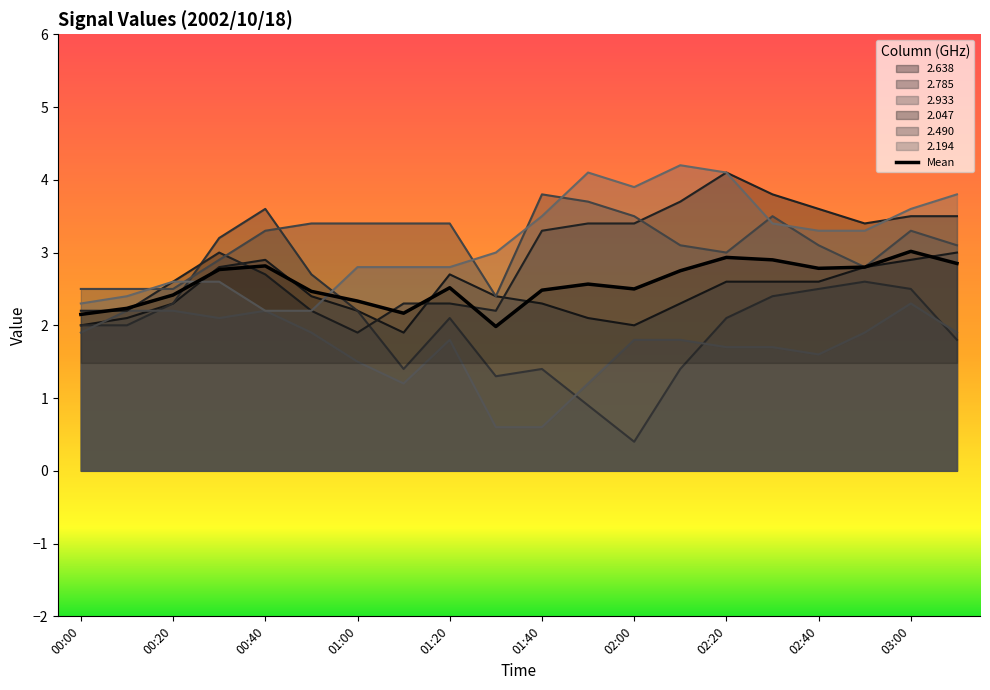

Which series has the largest range (max minus min)?

2.785